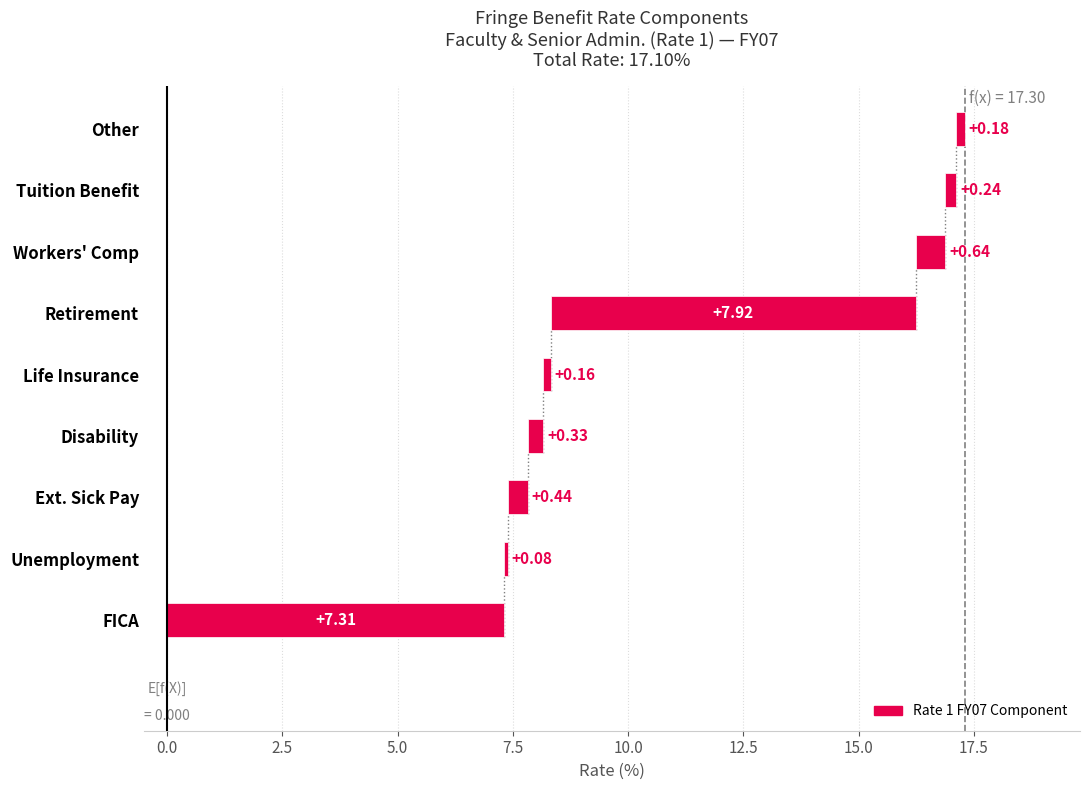

What position from the left is Retirement?

6